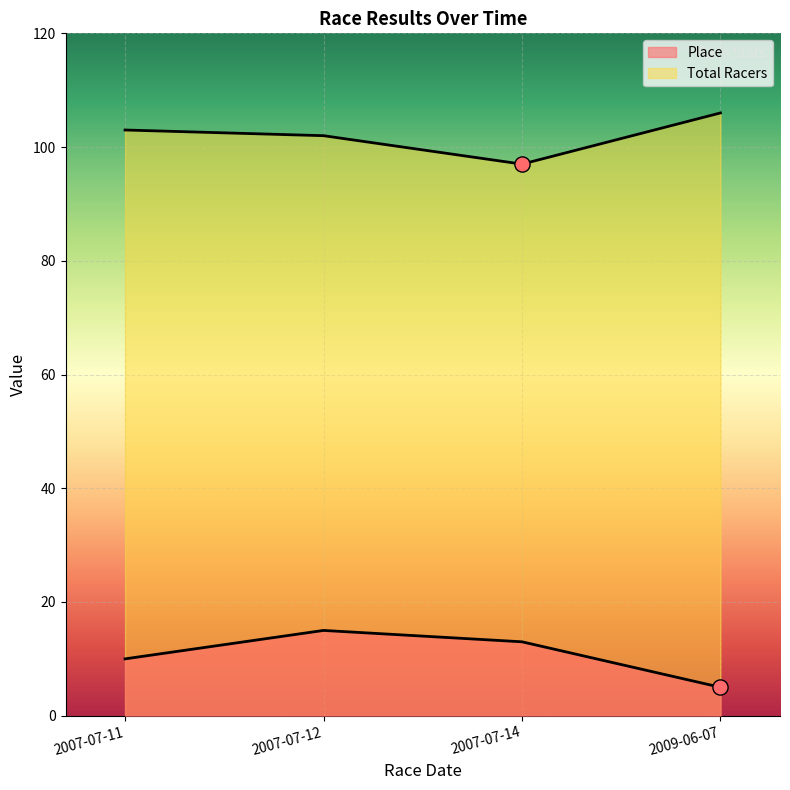

Which series has the largest Y range (max minus min)?

Place